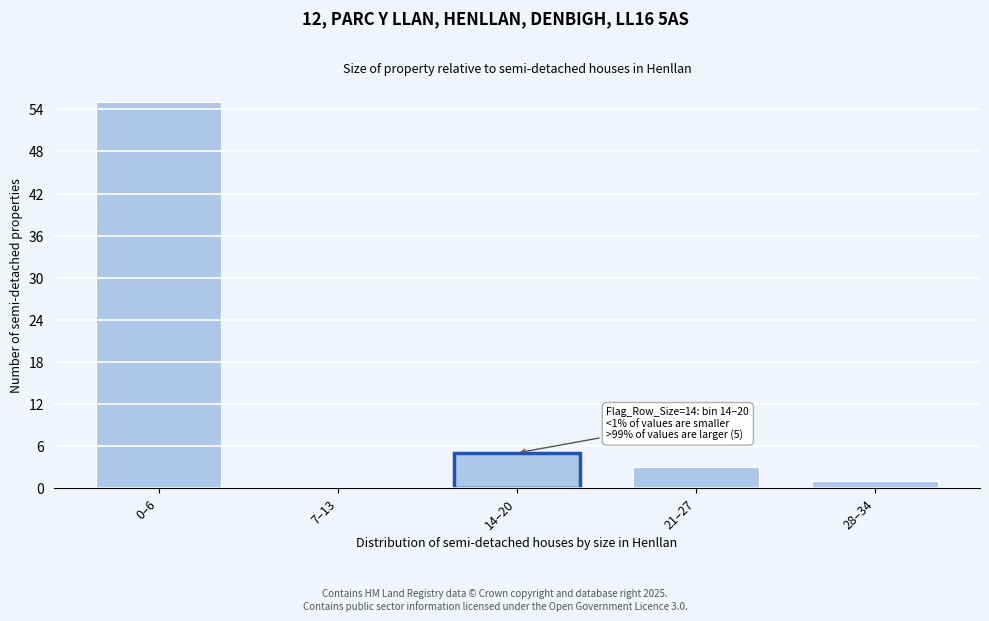

Reading left to right, transcribe all the data shown in this chart.

0–6=55	7–13=0	14–20=5	21–27=3	28–34=1